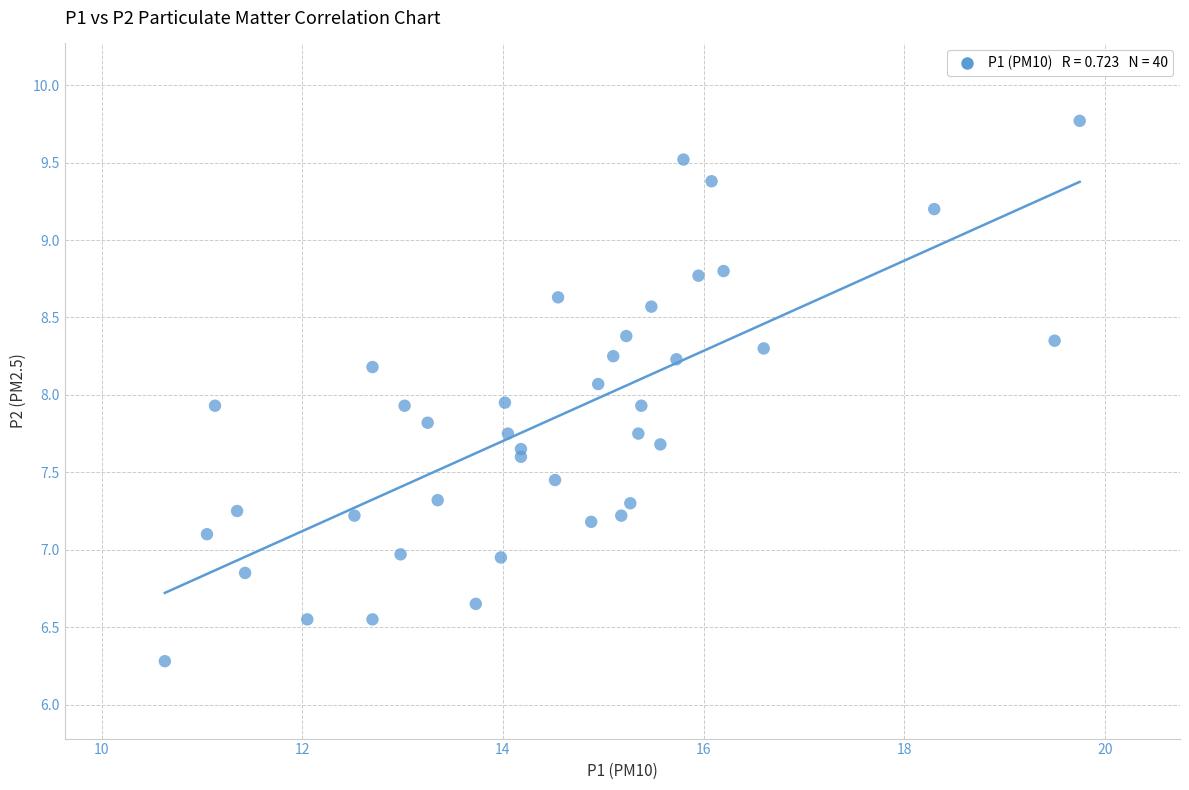

What is the range of X values (max minus min)?

9.1